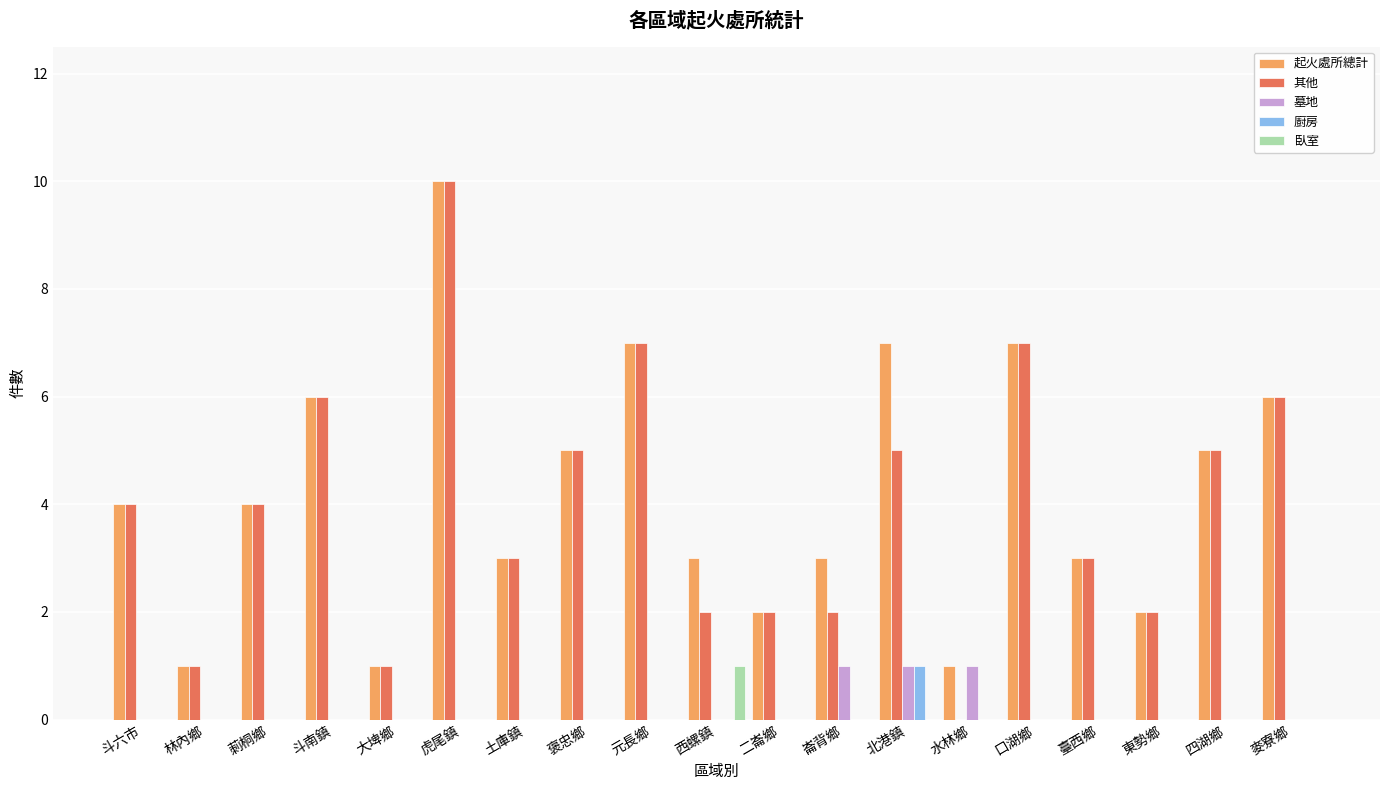

Reading left to right, transcribe all the data shown in this chart.

起火處所總計: 斗六市=4	林內鄉=1	莿桐鄉=4	斗南鎮=6	大埤鄉=1	虎尾鎮=10	土庫鎮=3	褒忠鄉=5	元長鄉=7	西螺鎮=3	二崙鄉=2	崙背鄉=3	北港鎮=7	水林鄉=1	口湖鄉=7	臺西鄉=3	東勢鄉=2	四湖鄉=5	麥寮鄉=6
其他: 斗六市=4	林內鄉=1	莿桐鄉=4	斗南鎮=6	大埤鄉=1	虎尾鎮=10	土庫鎮=3	褒忠鄉=5	元長鄉=7	西螺鎮=2	二崙鄉=2	崙背鄉=2	北港鎮=5	水林鄉=0	口湖鄉=7	臺西鄉=3	東勢鄉=2	四湖鄉=5	麥寮鄉=6
墓地: 斗六市=0	林內鄉=0	莿桐鄉=0	斗南鎮=0	大埤鄉=0	虎尾鎮=0	土庫鎮=0	褒忠鄉=0	元長鄉=0	西螺鎮=0	二崙鄉=0	崙背鄉=1	北港鎮=1	水林鄉=1	口湖鄉=0	臺西鄉=0	東勢鄉=0	四湖鄉=0	麥寮鄉=0
廚房: 斗六市=0	林內鄉=0	莿桐鄉=0	斗南鎮=0	大埤鄉=0	虎尾鎮=0	土庫鎮=0	褒忠鄉=0	元長鄉=0	西螺鎮=0	二崙鄉=0	崙背鄉=0	北港鎮=1	水林鄉=0	口湖鄉=0	臺西鄉=0	東勢鄉=0	四湖鄉=0	麥寮鄉=0
臥室: 斗六市=0	林內鄉=0	莿桐鄉=0	斗南鎮=0	大埤鄉=0	虎尾鎮=0	土庫鎮=0	褒忠鄉=0	元長鄉=0	西螺鎮=1	二崙鄉=0	崙背鄉=0	北港鎮=0	水林鄉=0	口湖鄉=0	臺西鄉=0	東勢鄉=0	四湖鄉=0	麥寮鄉=0